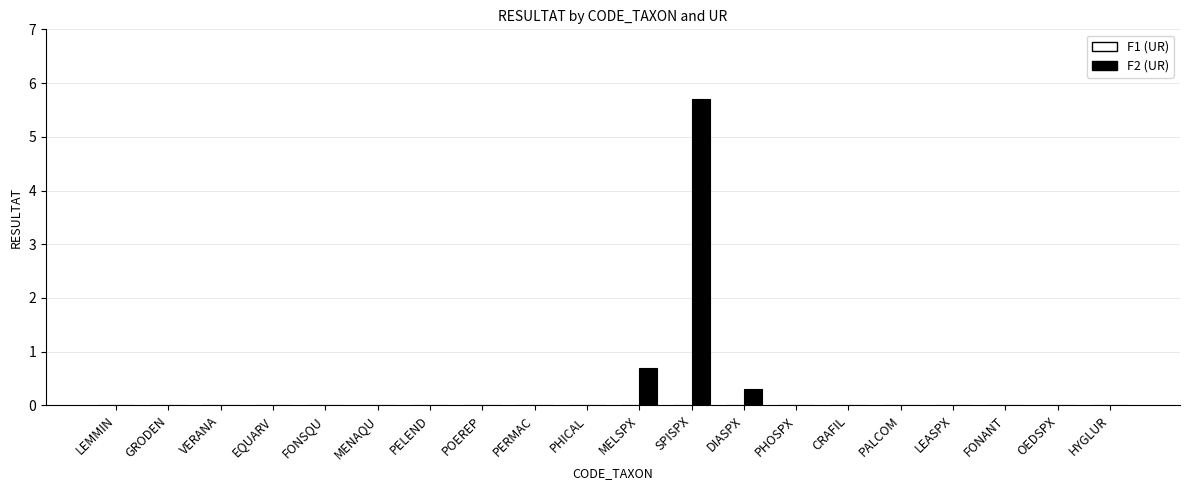

What is the greatest value displayed?

5.7